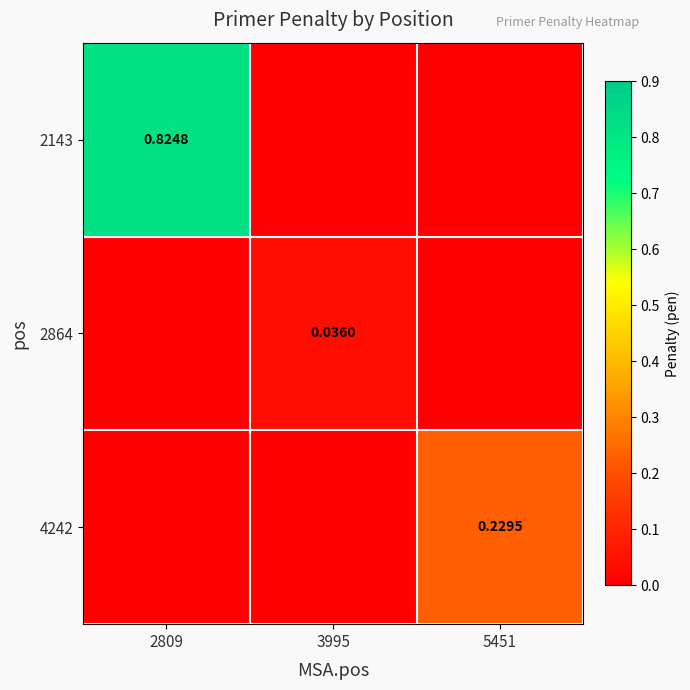

Count the 4242 values in the range 0 to 1.

3